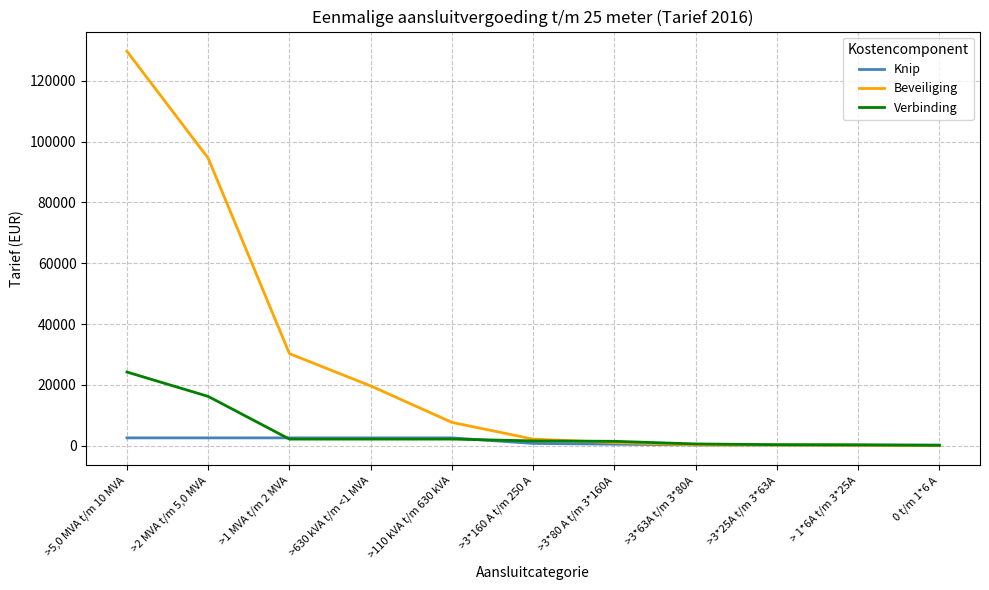

The Knip series shows 258.7 at >3*63A t/m 3*80A. True or false?

True